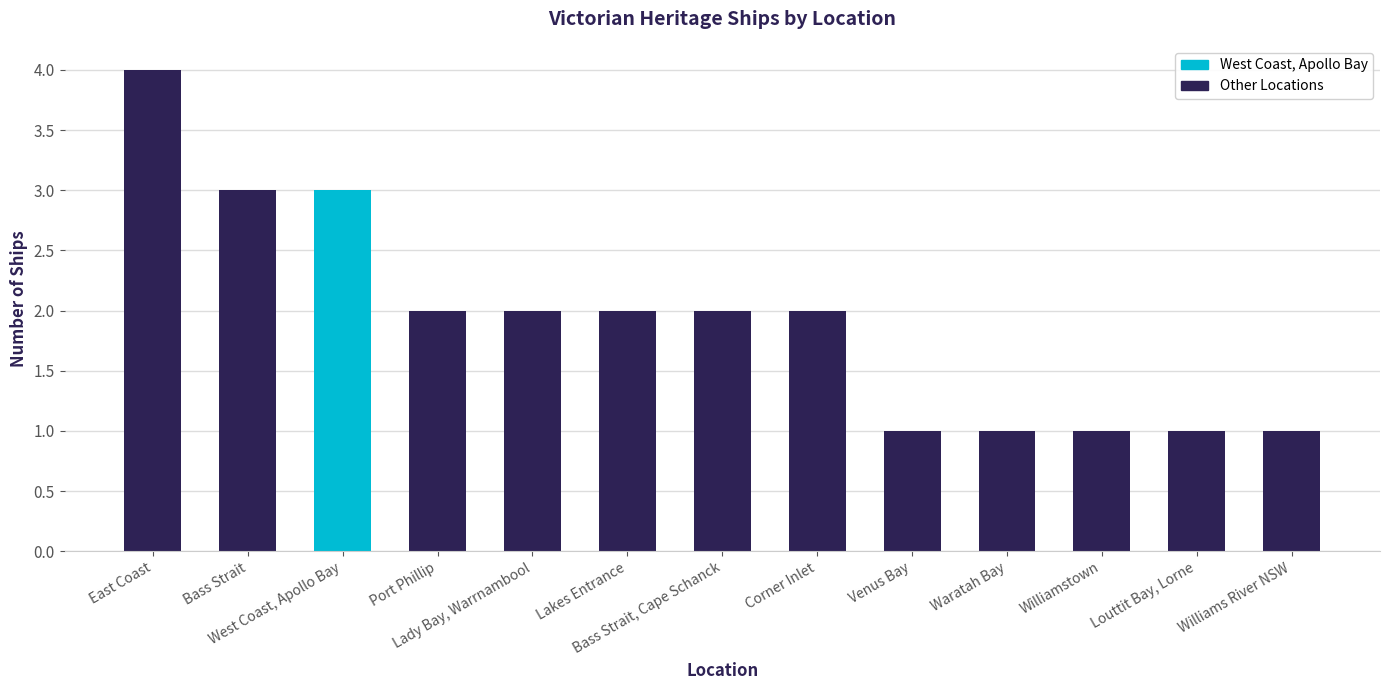

What is the sum of all values?

25